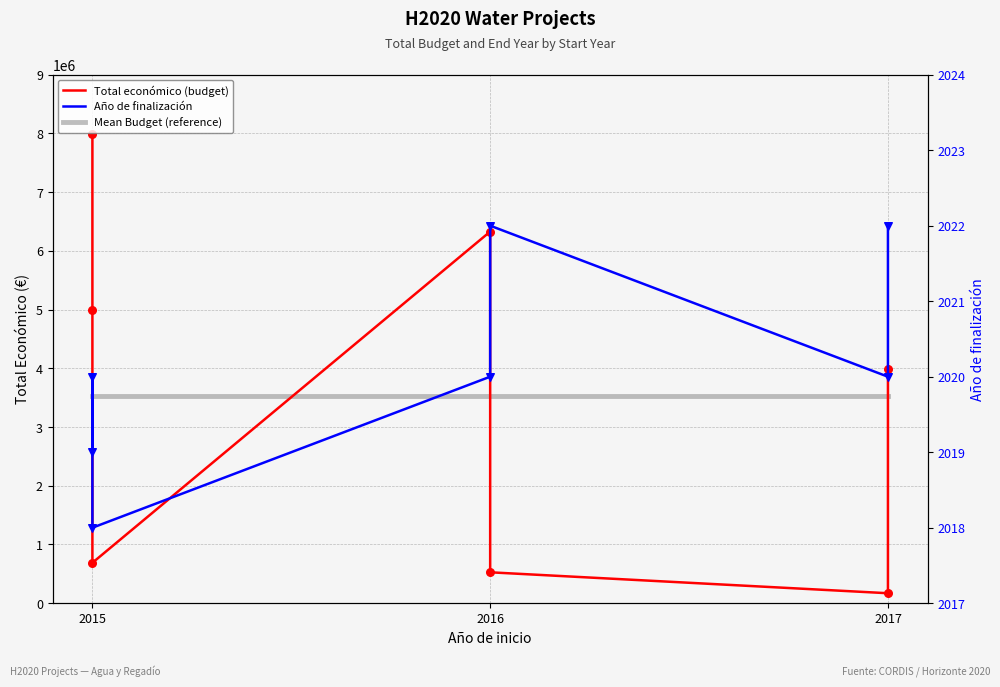

At how many categories does at least one series exceed 1544883?

7